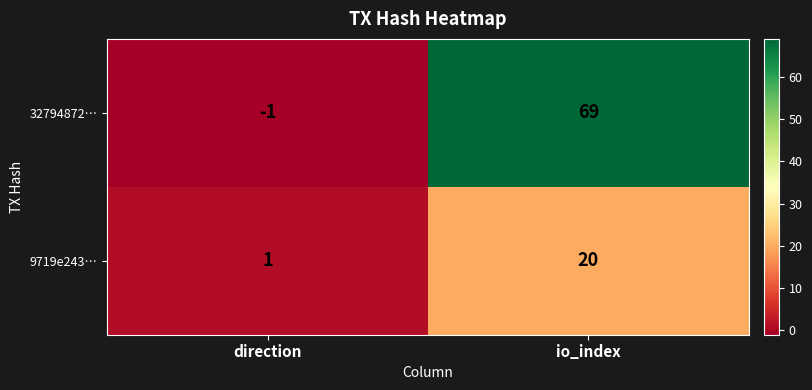

Rank the series by their maximum value, from highest to lowest.

32794872…, 9719e243…